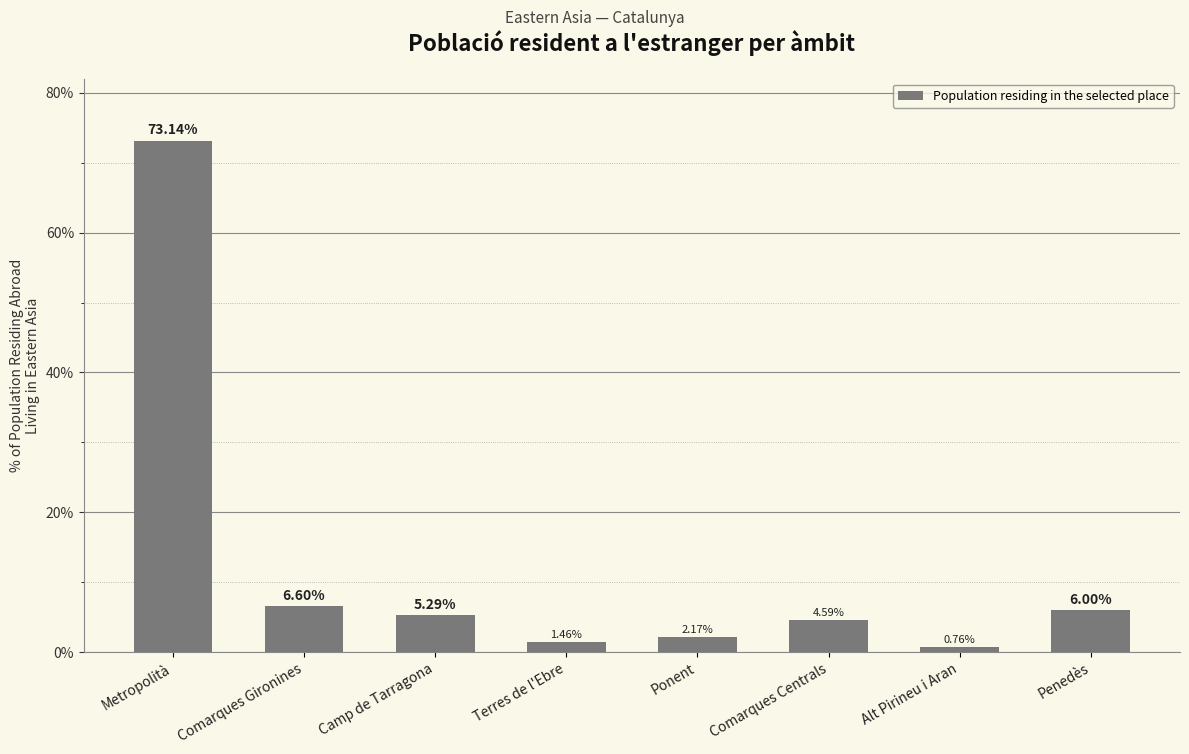

Where is the data nearest to the value 36?

Comarques Gironines